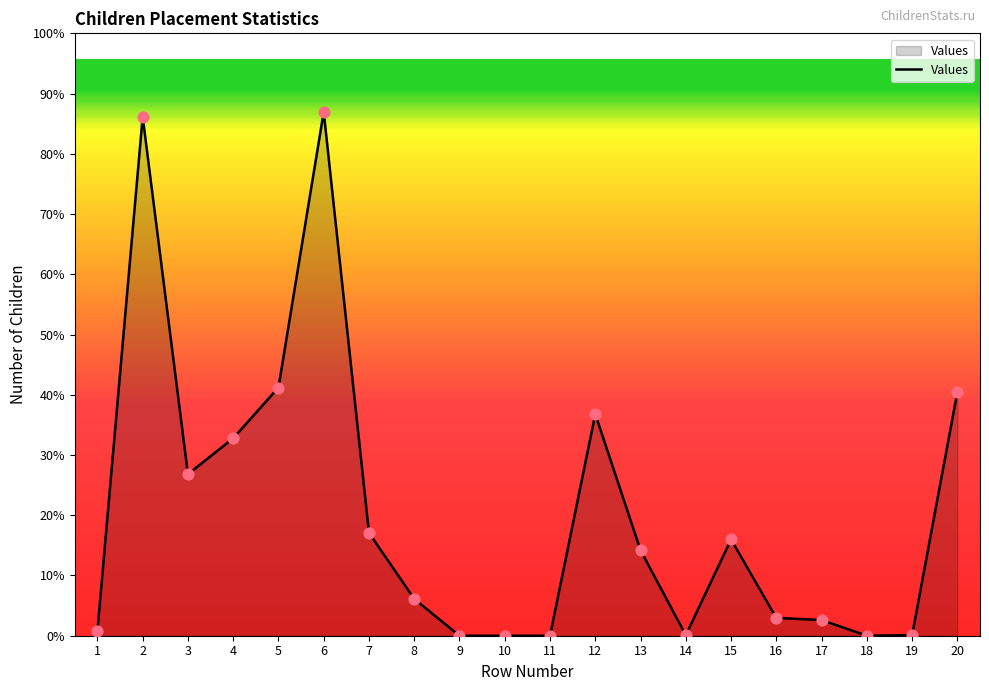

Which has a higher value, 16 or 20?

20